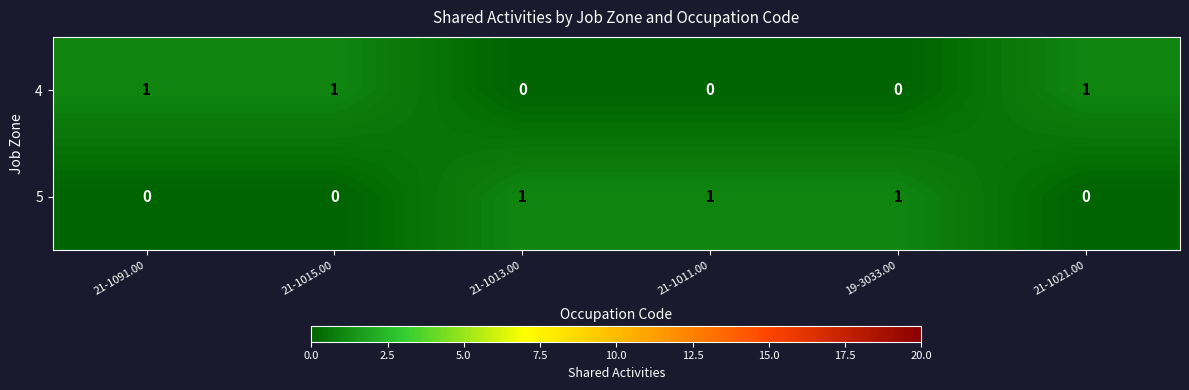

How many 4 values are between 0 and 1?

6